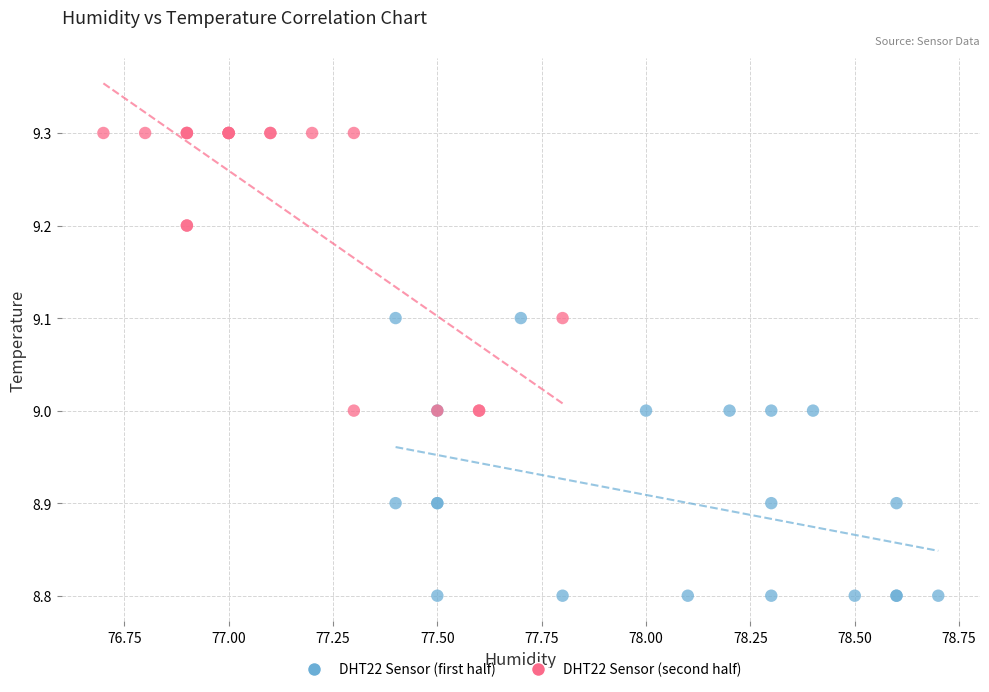

What are all the series names shown in the legend?

DHT22 Sensor (first half), DHT22 Sensor (second half)